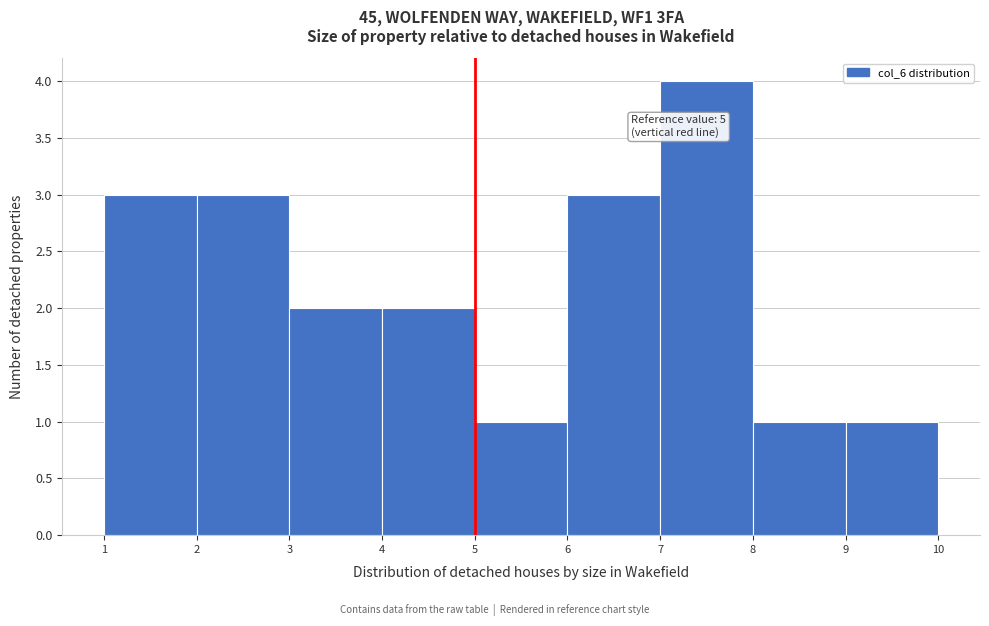

Which range on the x-axis has the tallest bar?

7 to 8